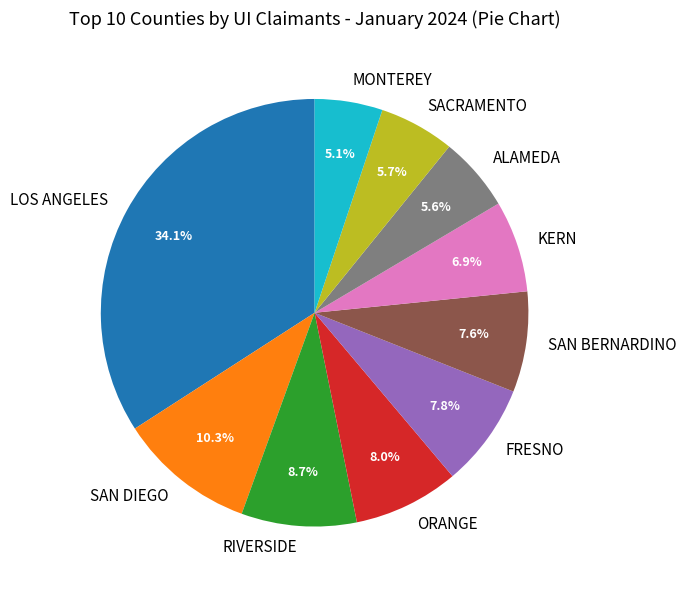

Count the number of slices in the pie.

10